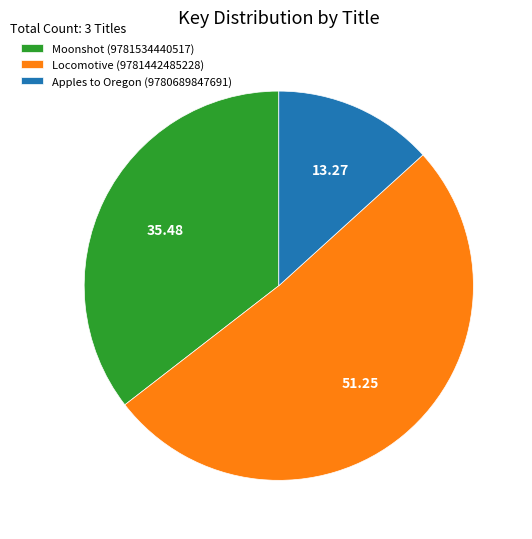

How many segments does this pie chart have?

3